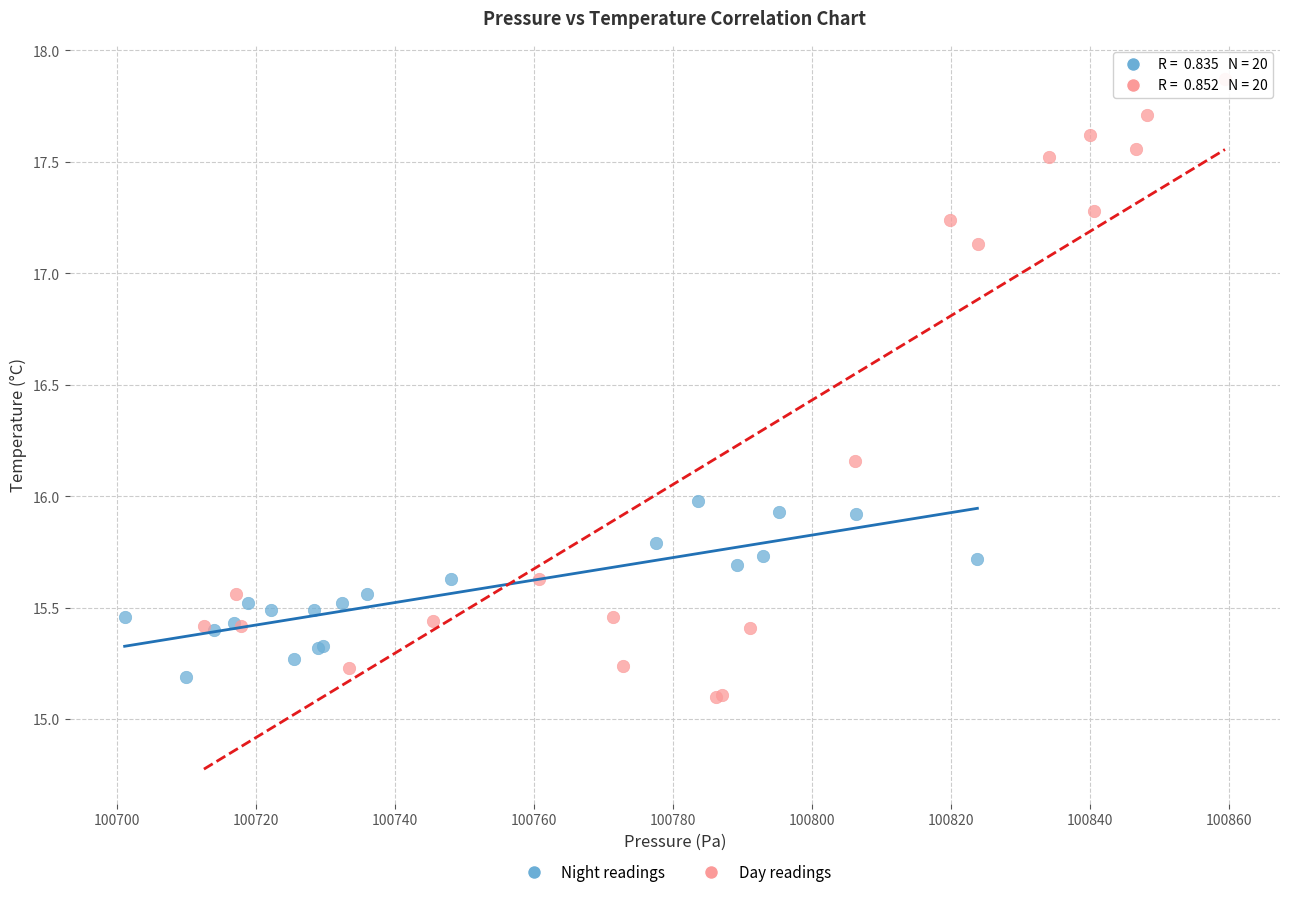

Which series reaches the maximum Y coordinate?

Day readings